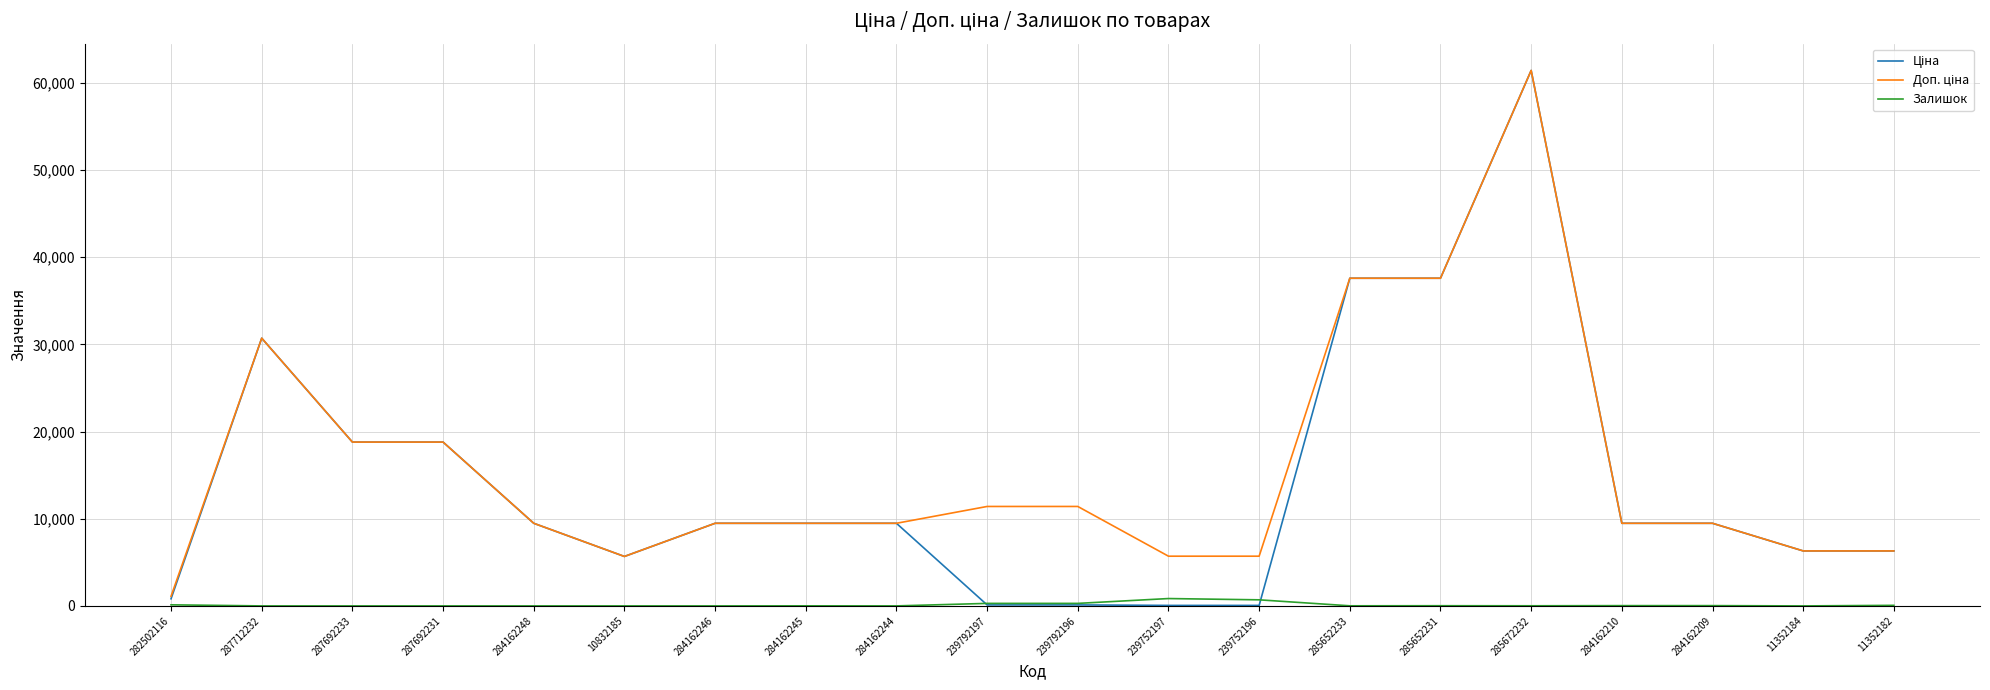

Which label corresponds to the largest value in the chart?

285672232